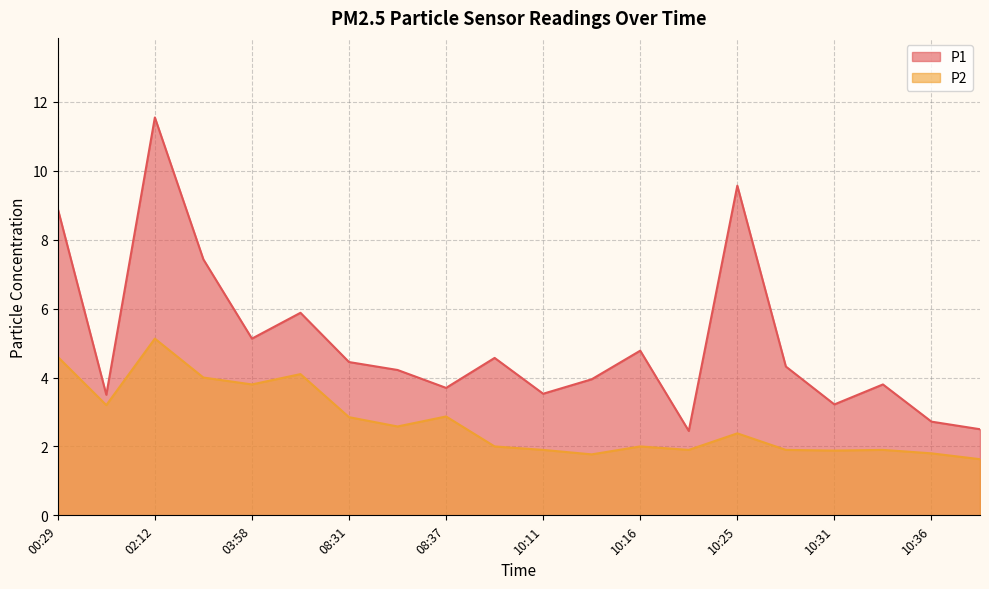

How many lines are shown in the chart?

2